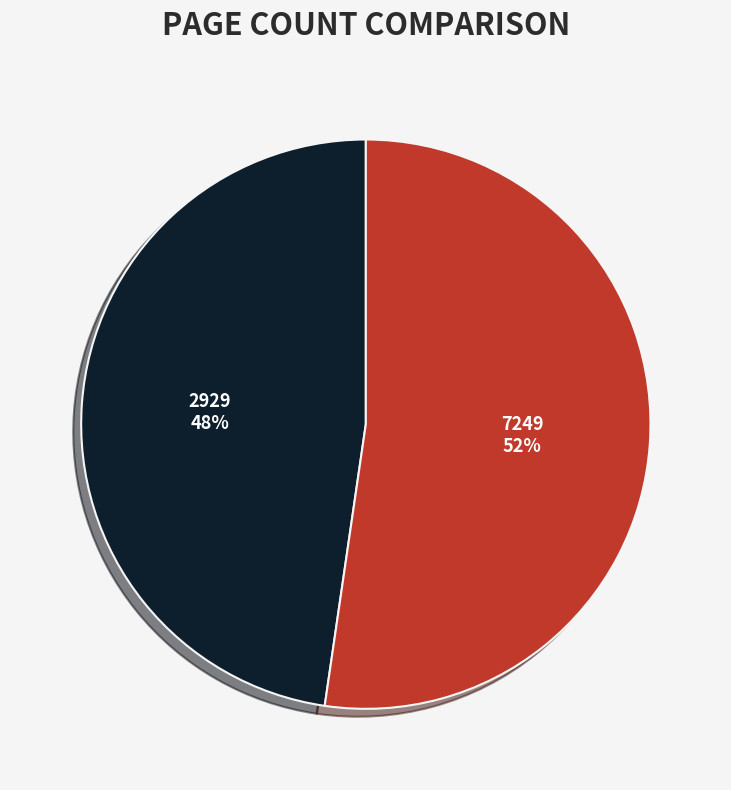

To the nearest percent, what percentage of the pie is 7249?

52%